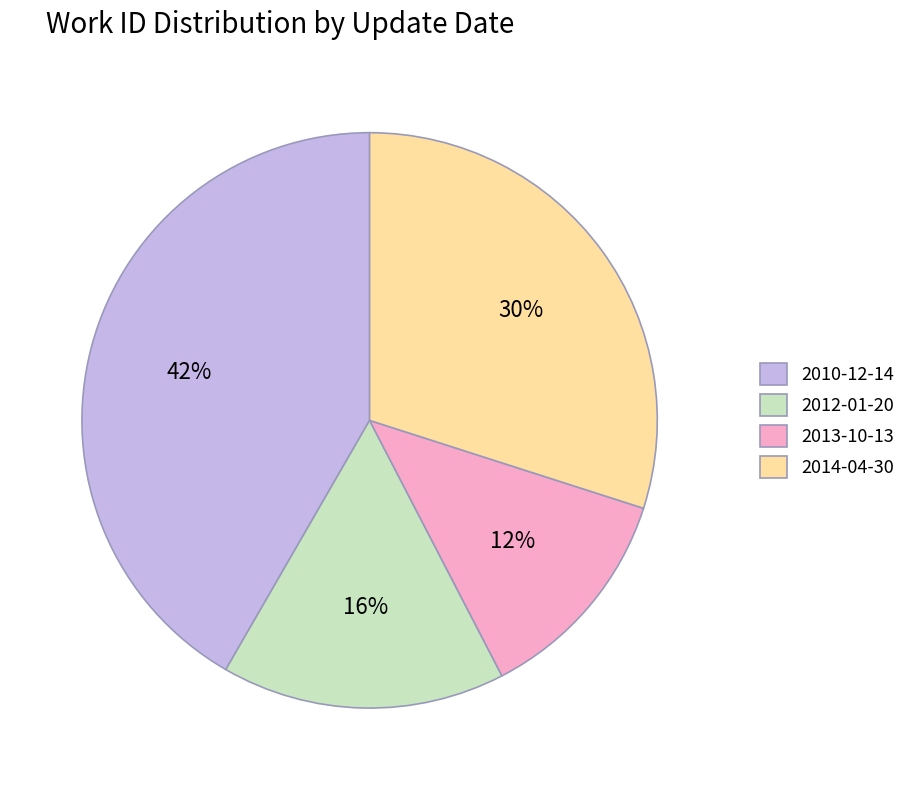

Which has a higher value, 2012-01-20 or 2013-10-13?

2012-01-20